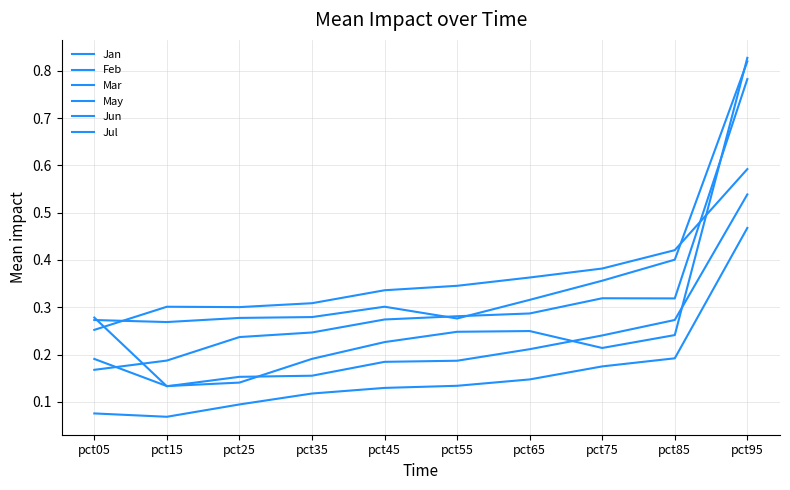

True or false: May and Mar intersect in this chart.

False